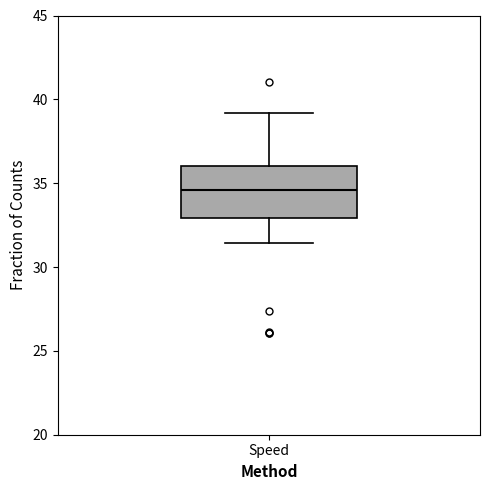

Transcribe this box plot: give where the median line is, the range the box spans, and where the two whiskers end, as read against the y-axis. The values are not printed on the chart, so give them approximately, as read against the axis.

median 34.5, box 33.0 to 36.0, whiskers 31.5 to 39.0